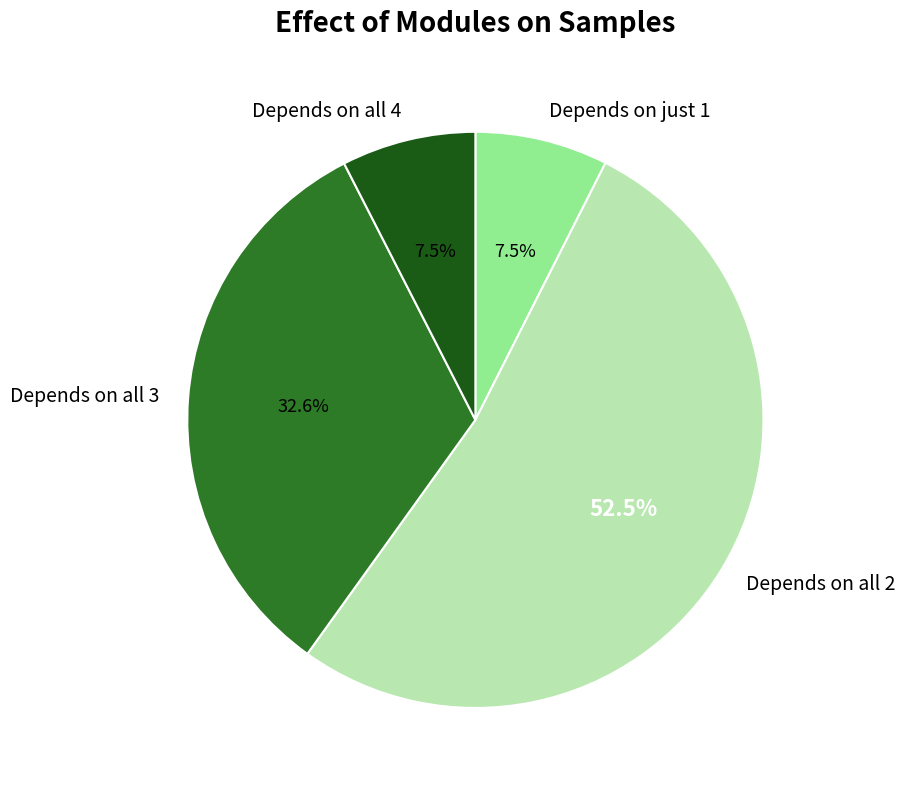

What percentage is NOT represented by Depends on all 4?

92.5%